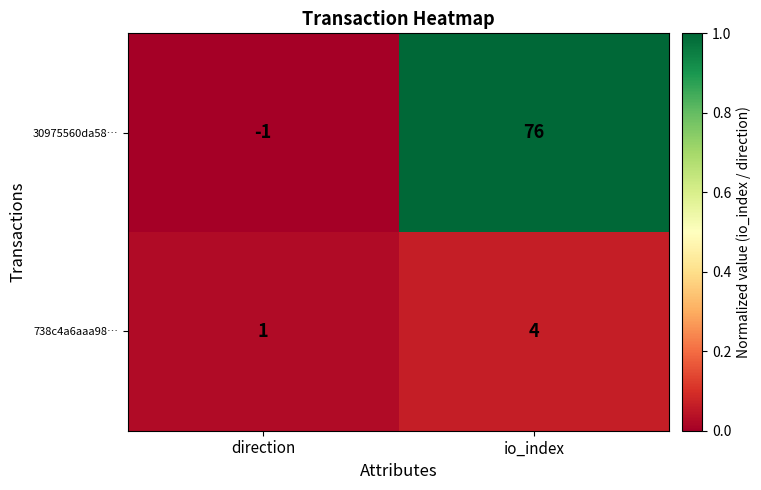

Count the number of categories in the chart.

2